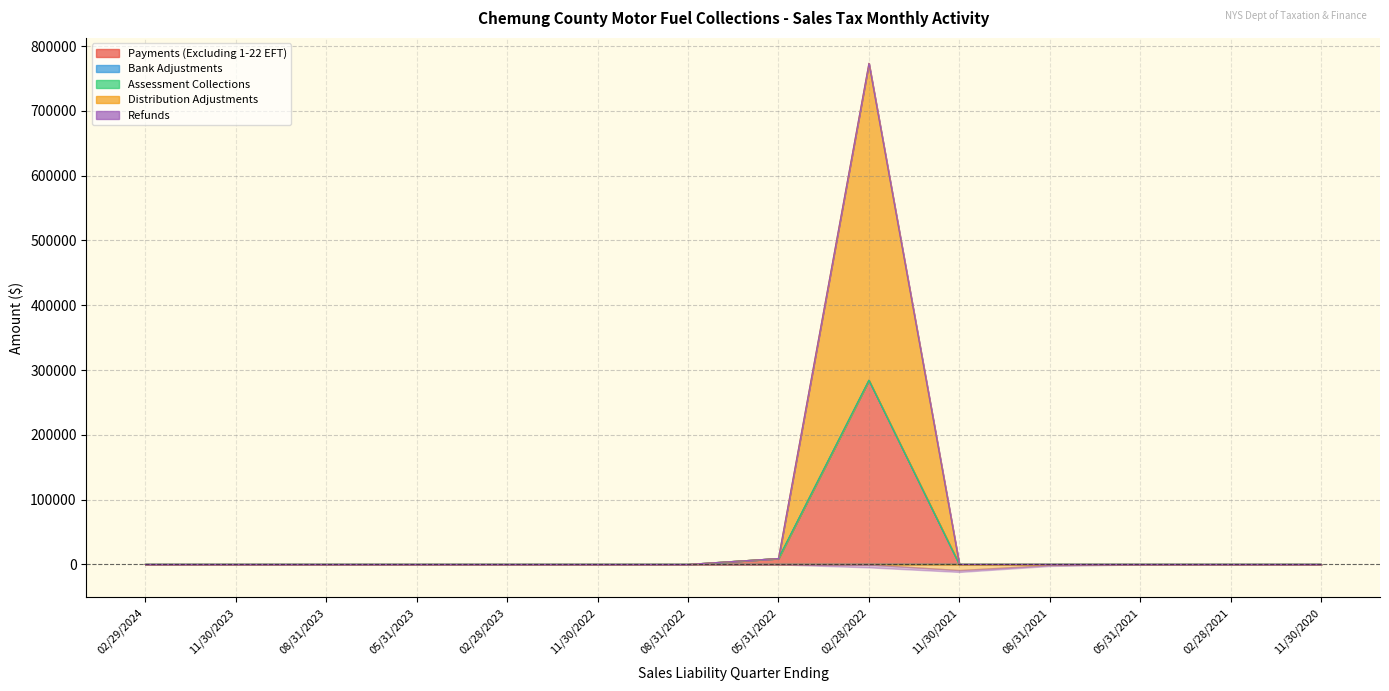

The Payments (Excluding 1-22 EFT) series shows 284203.2 at 02/28/2022. True or false?

True